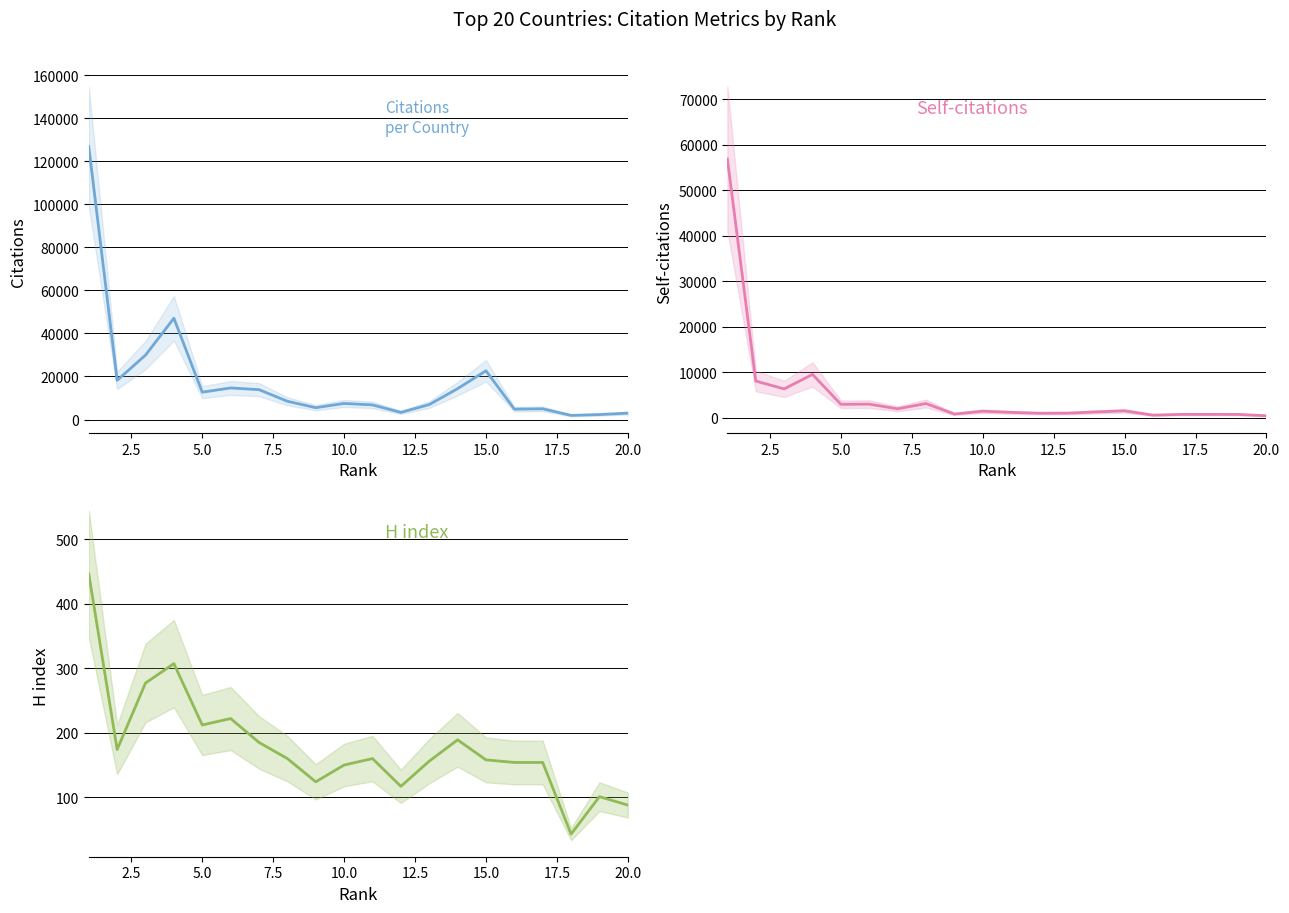

Which series has the largest range (max minus min)?

Citations